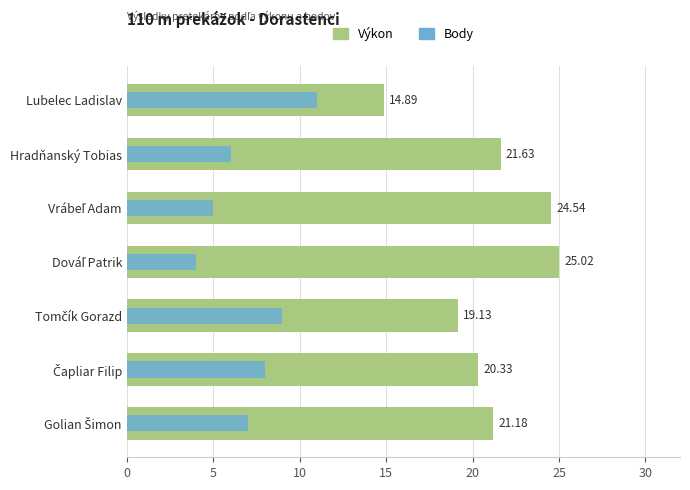

At Tomčík Gorazd, list the series in order from largest to smallest.

Výkon, Body